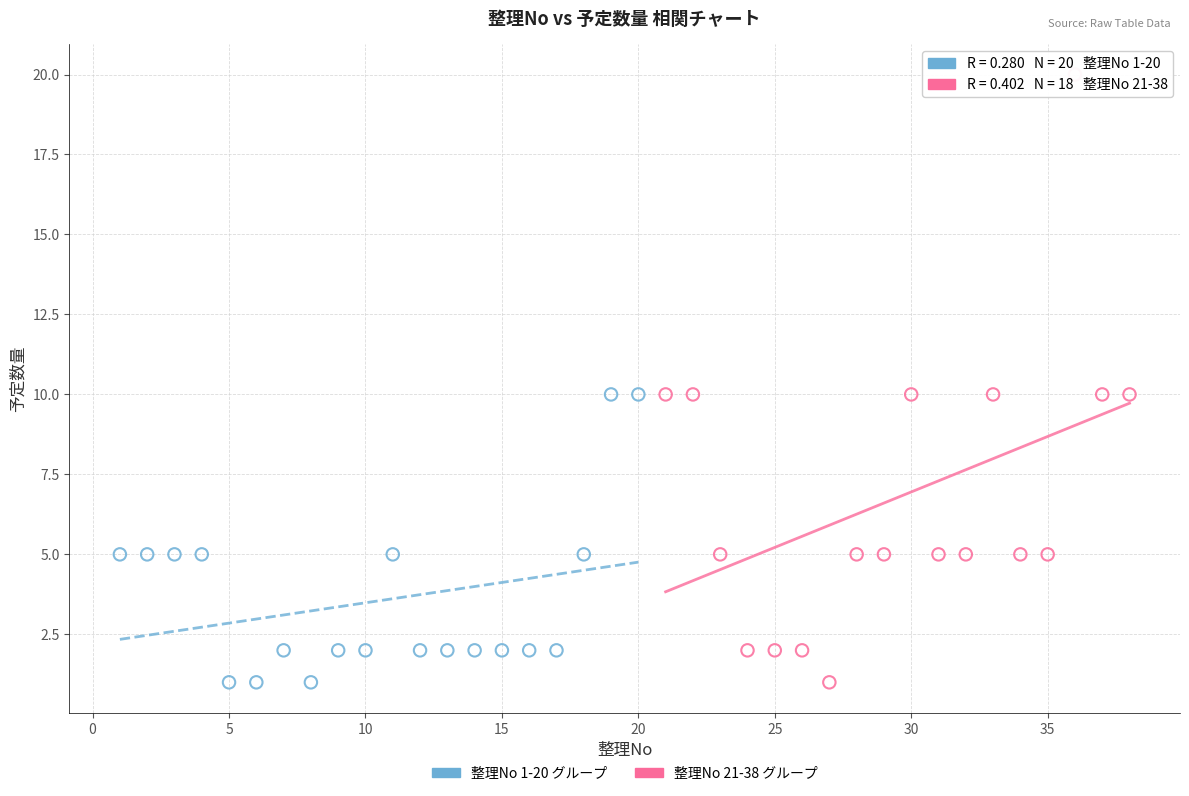

Which series reaches the maximum Y coordinate?

整理No 21-38 グループ